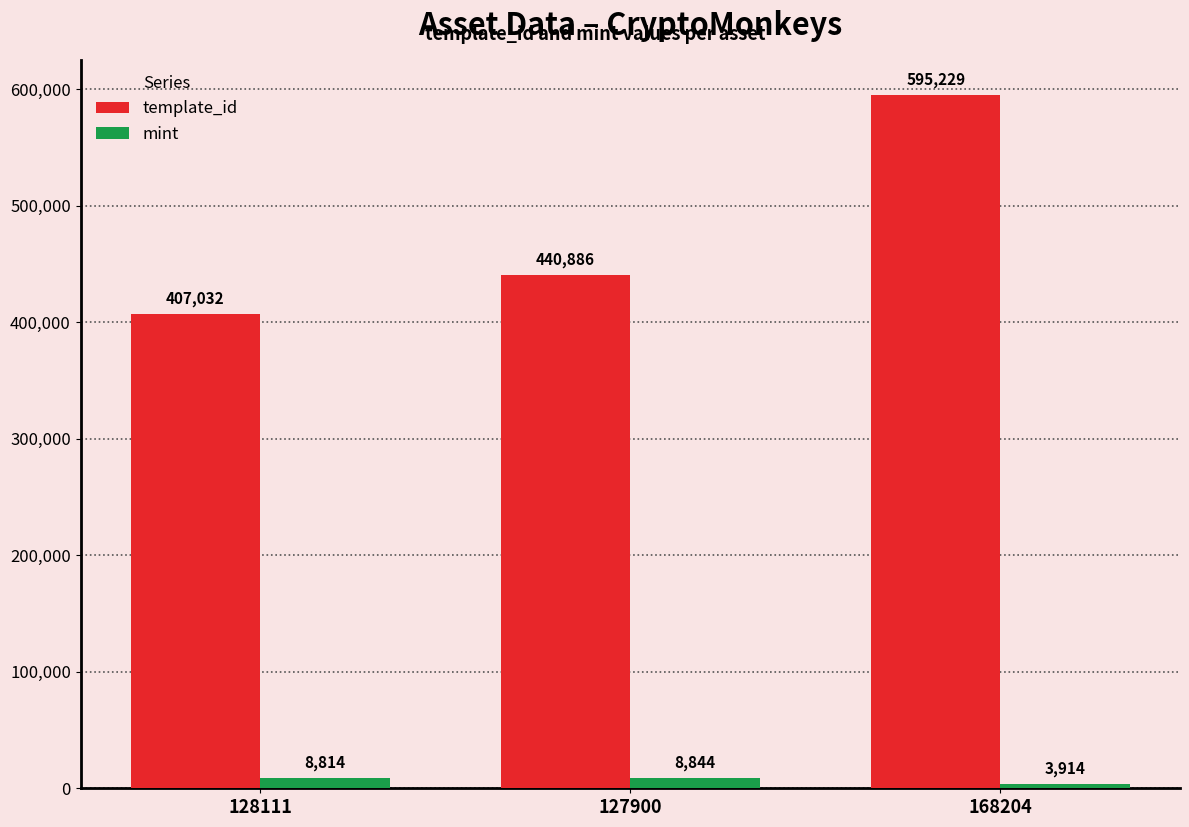

What are all the series names shown in the legend?

template_id, mint